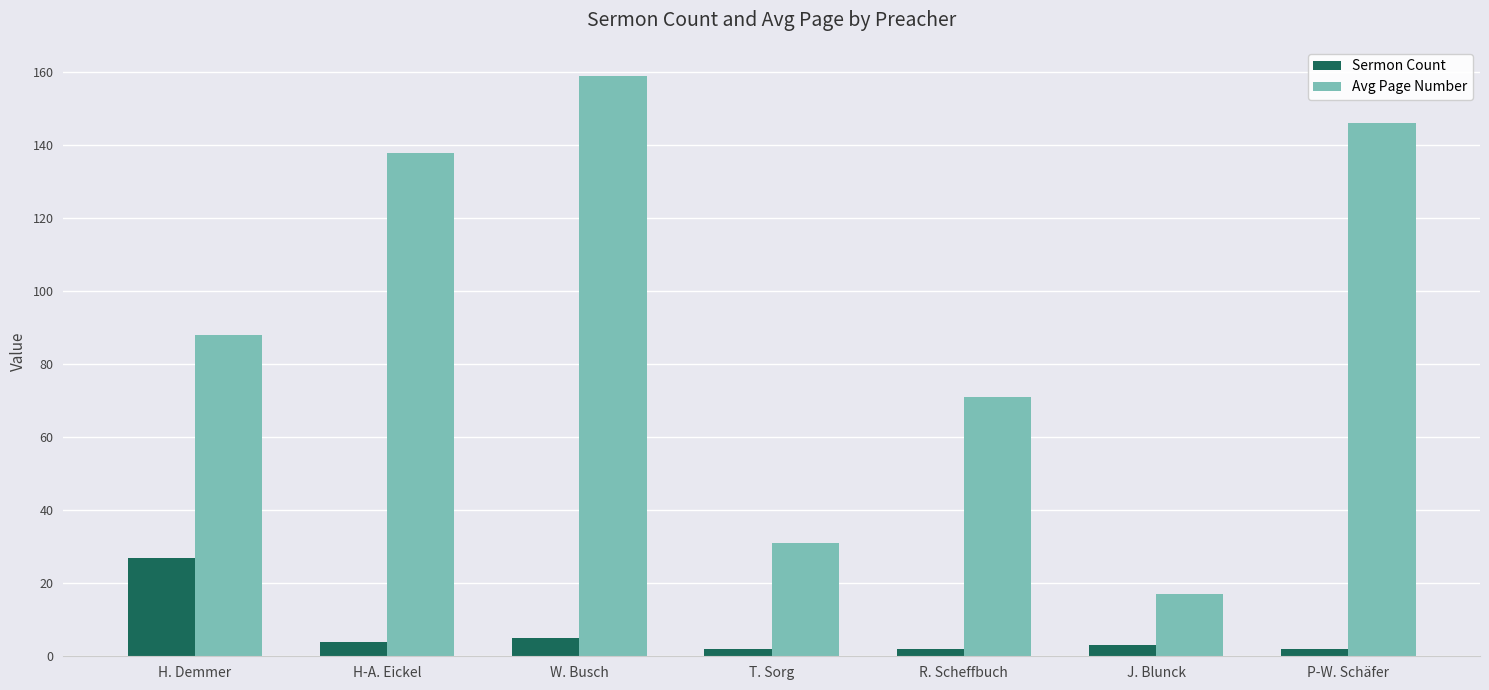

Which series has the largest total across all categories?

Avg Page Number